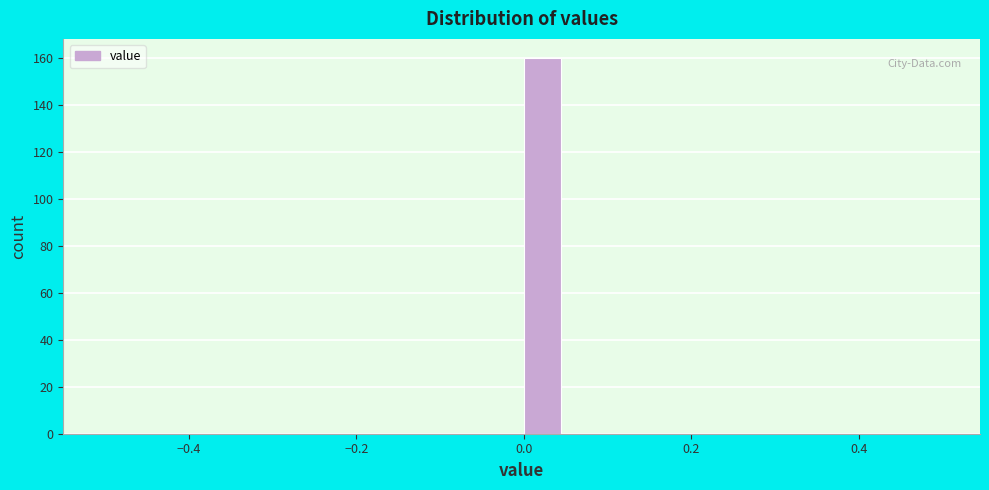

Around what value on the x-axis is the tallest bar? Give the approximate position of its centre, as read against the axis.

0.02